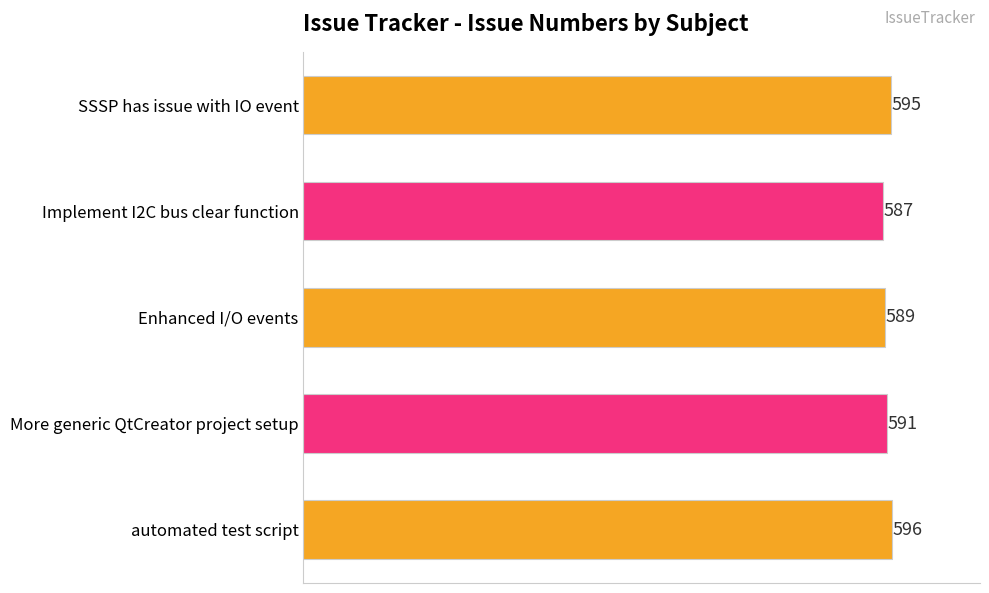

Which has a higher value, Implement I2C bus clear function or More generic QtCreator project setup?

More generic QtCreator project setup